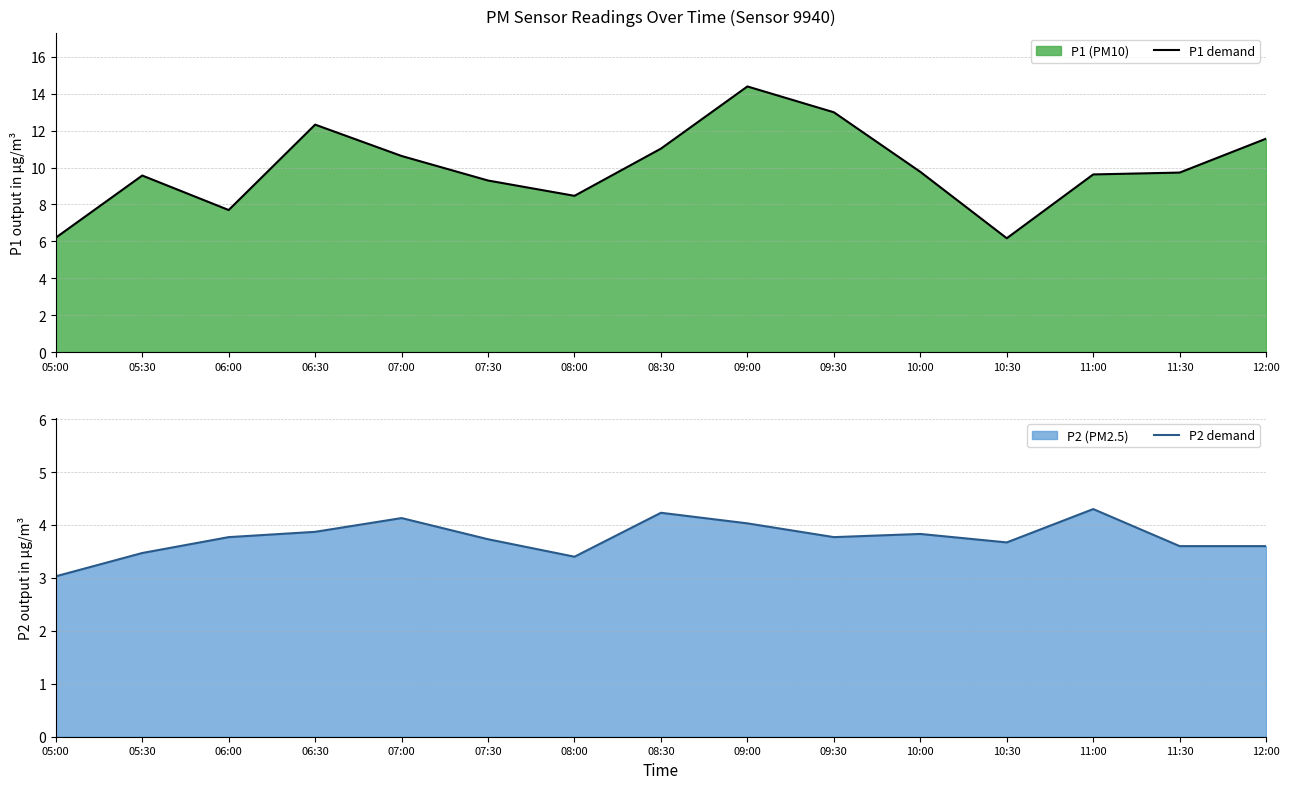

True or false: P2 demand has more than 1 interior local peaks.

True